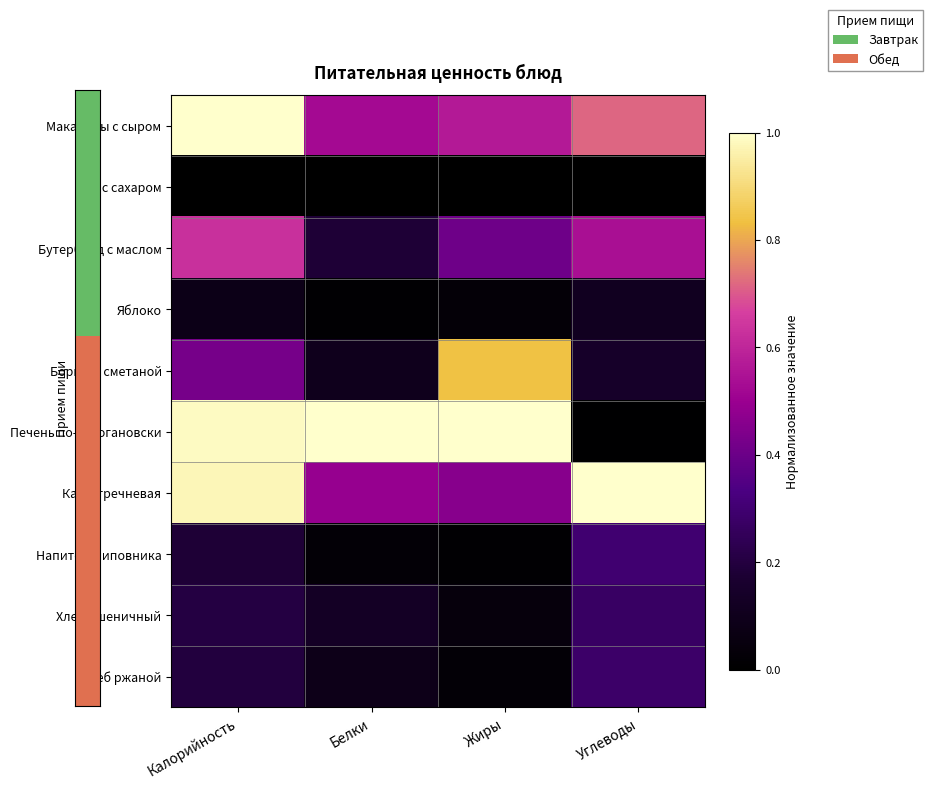

At which category does the chart reach its peak across all series?

Калорийность